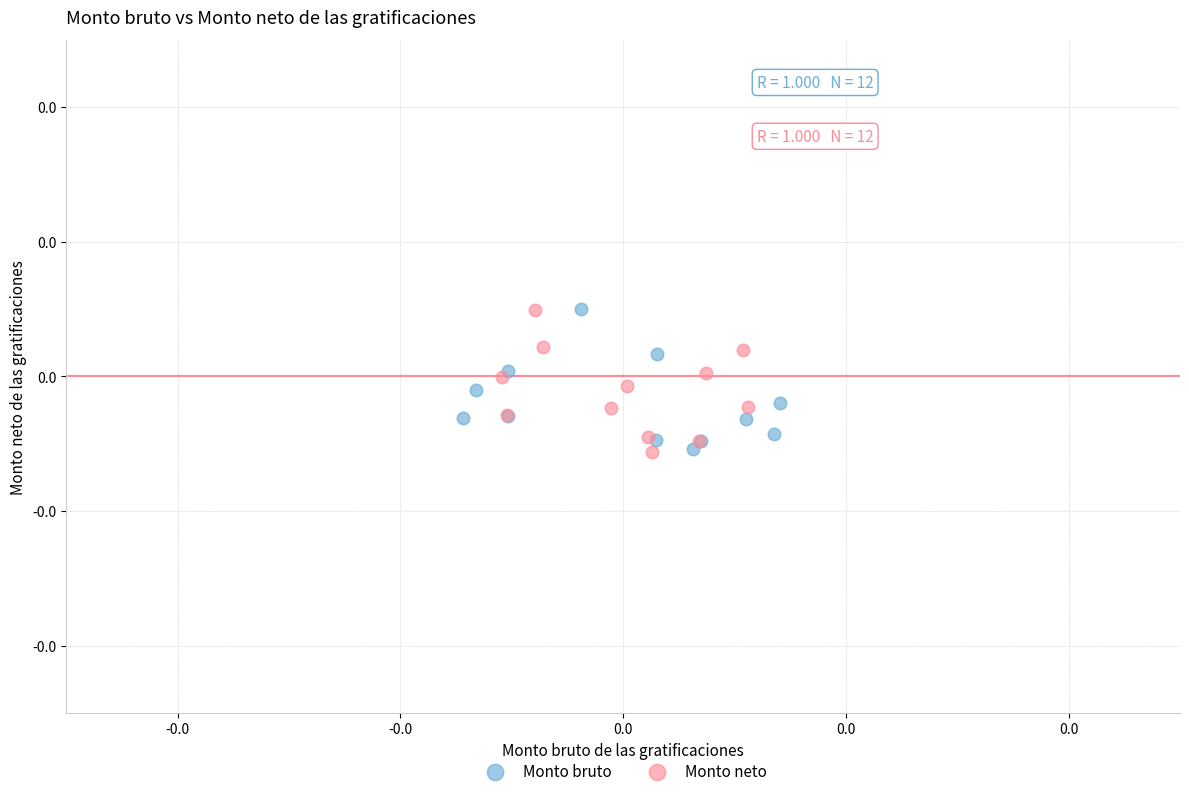

What are all the series names shown in the legend?

Monto bruto, Monto neto